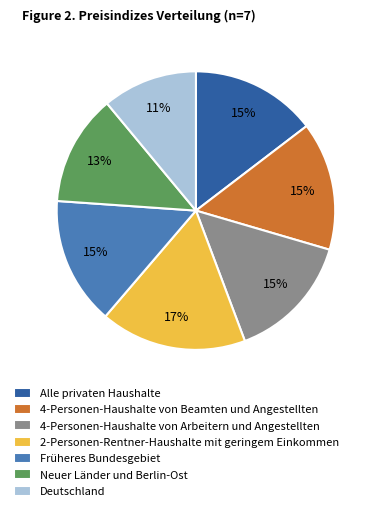

Is Früheres Bundesgebiet the majority of the pie?

No